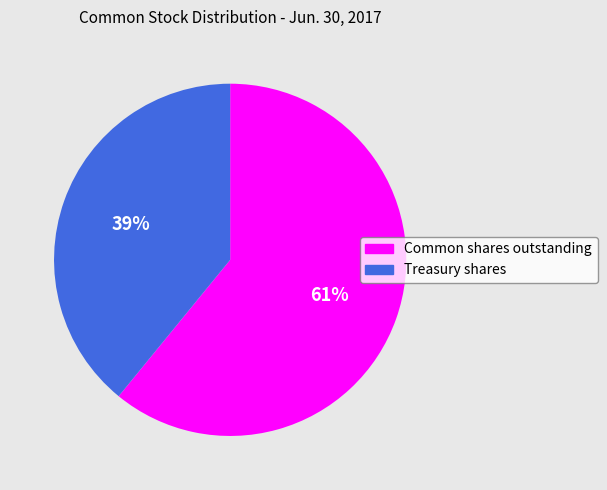

Is there any slice that represents more than half of the pie?

Yes